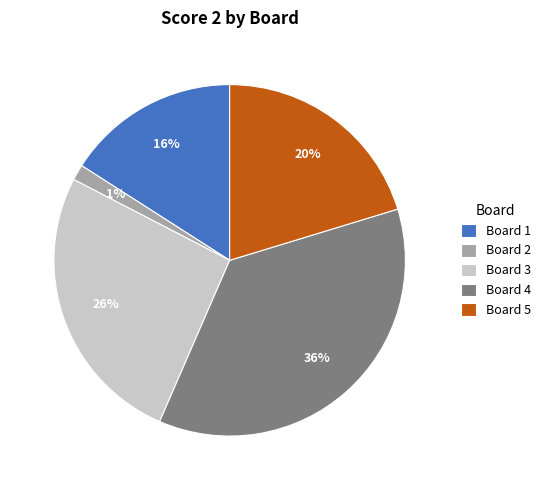

To the nearest percent, what is the average slice percentage?

20%